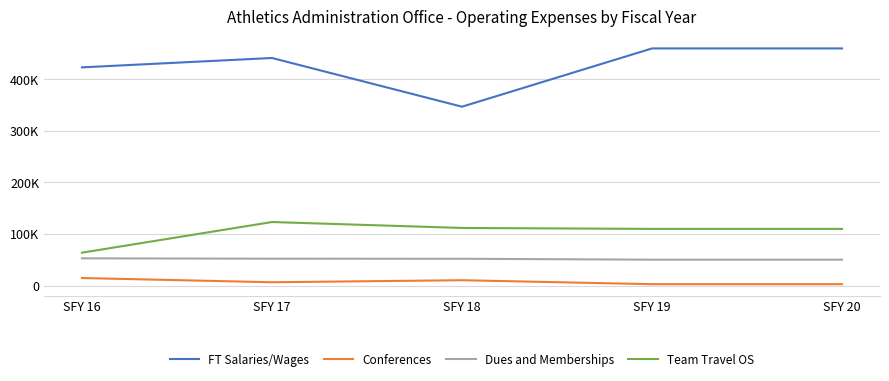

Does the chart have visible grid lines?

Yes